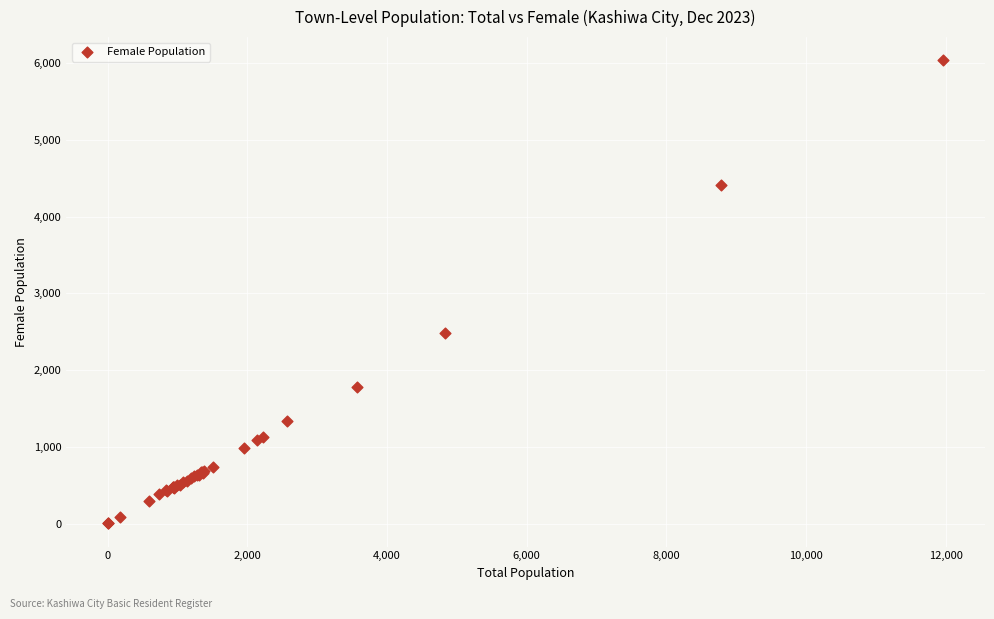

What Y value in the scatter plot is closest to 3019?

2489